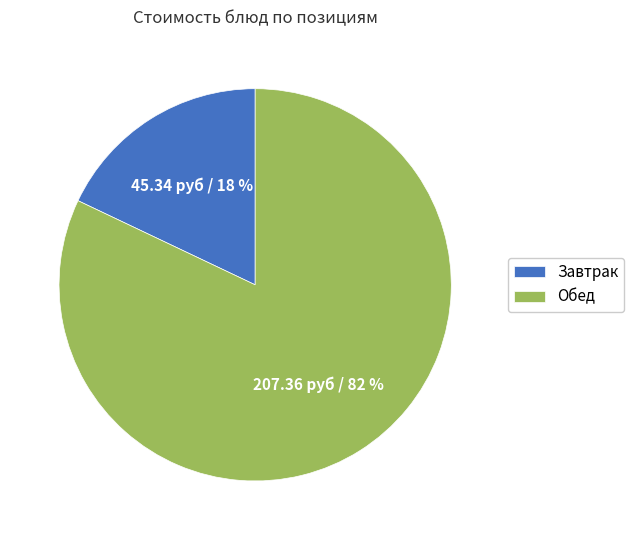

What is the smallest slice in the pie chart?

Завтрак